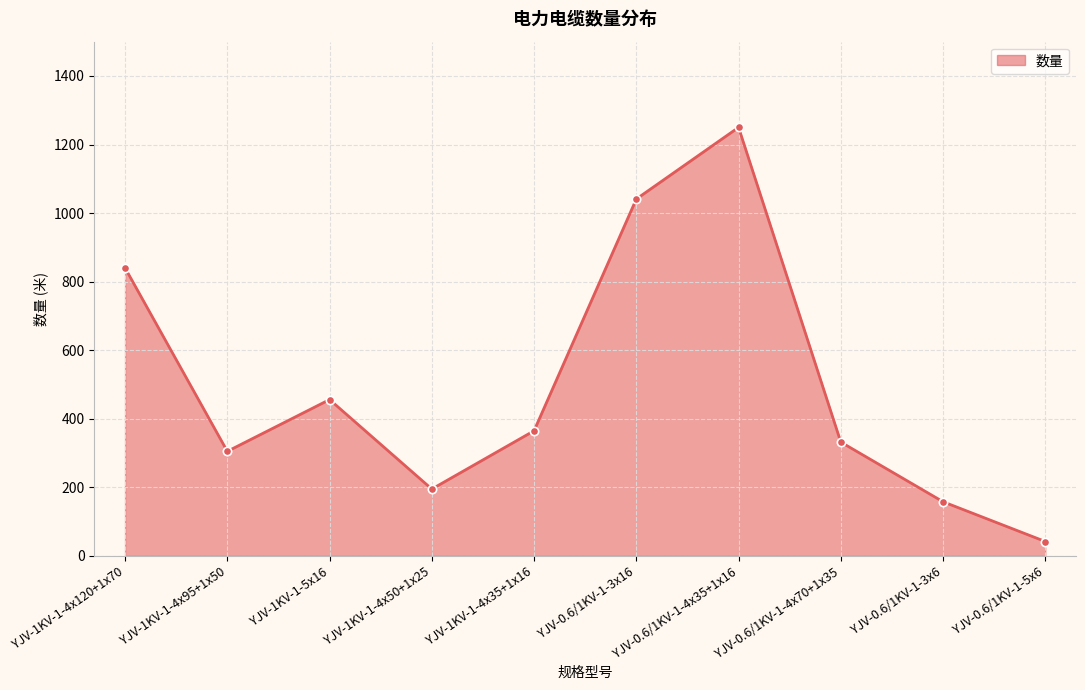

How many lines are shown in the chart?

1